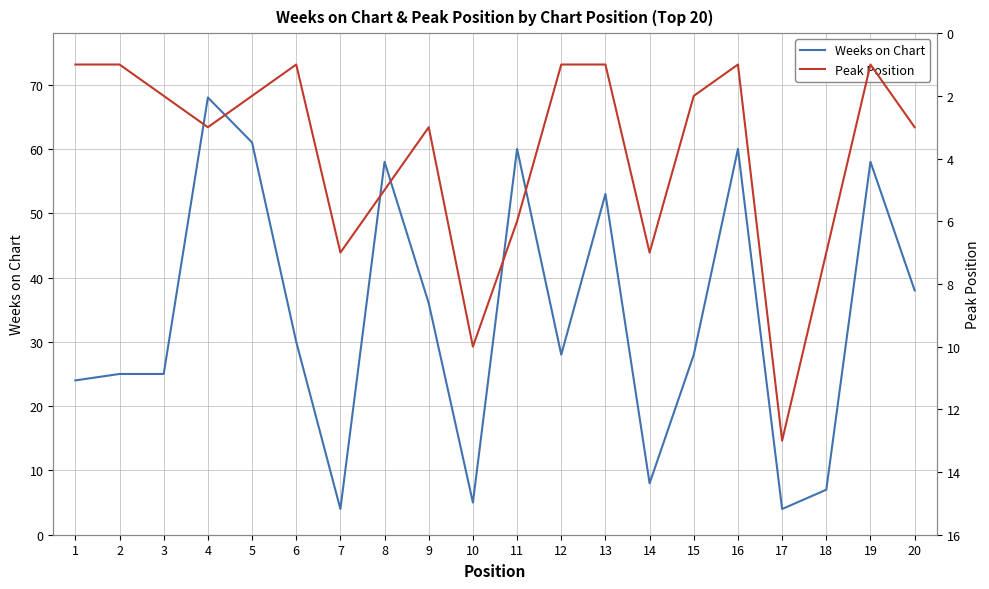

Count the number of data series in this chart.

2